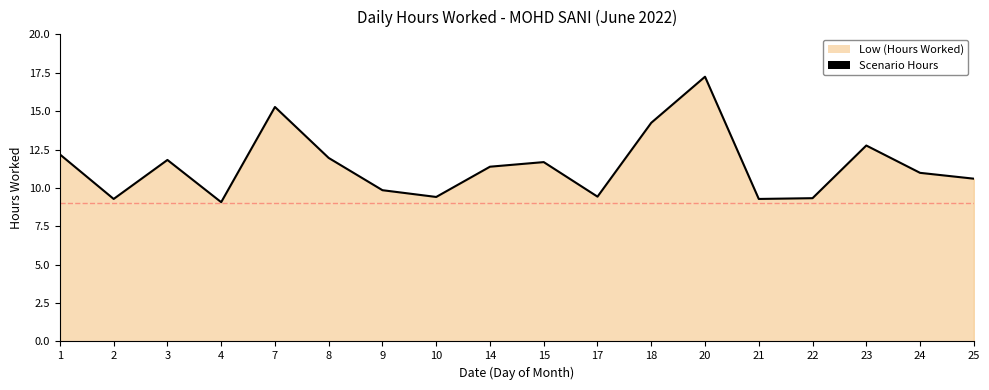

Is it true that the value at 23 is 7.6?

False